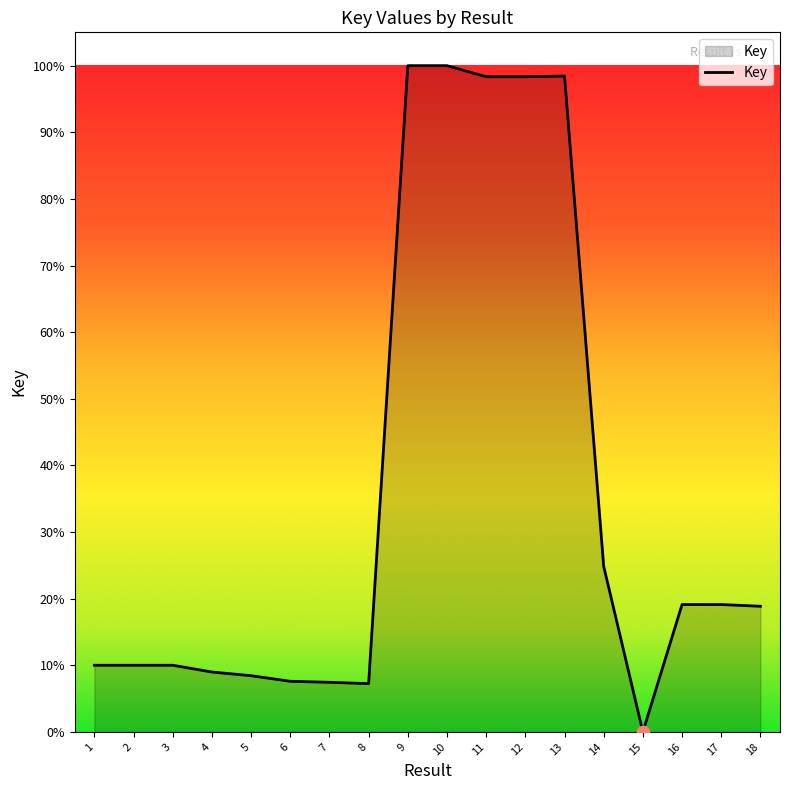

Which has a higher value, 10 or 6?

10